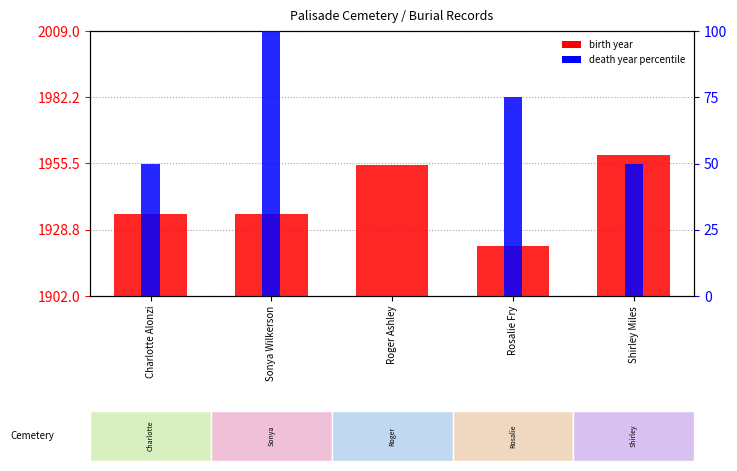

True or false: birth year has a value of 1955 at Roger Ashley.

True